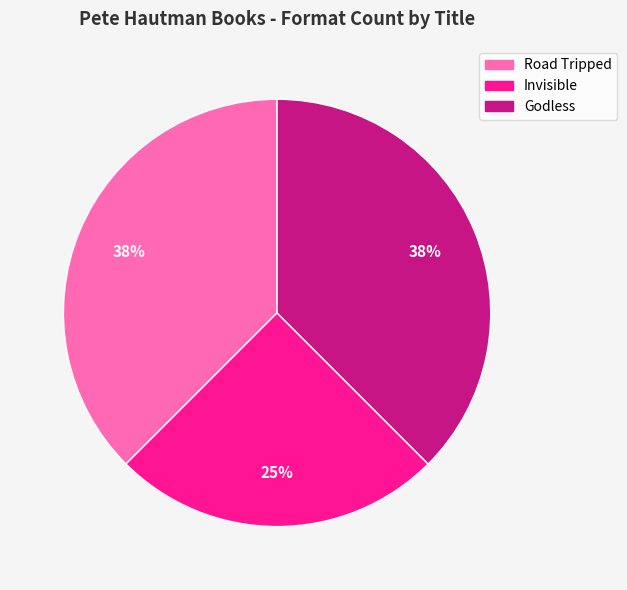

To the nearest percent, what percentage of the pie is Invisible?

25%